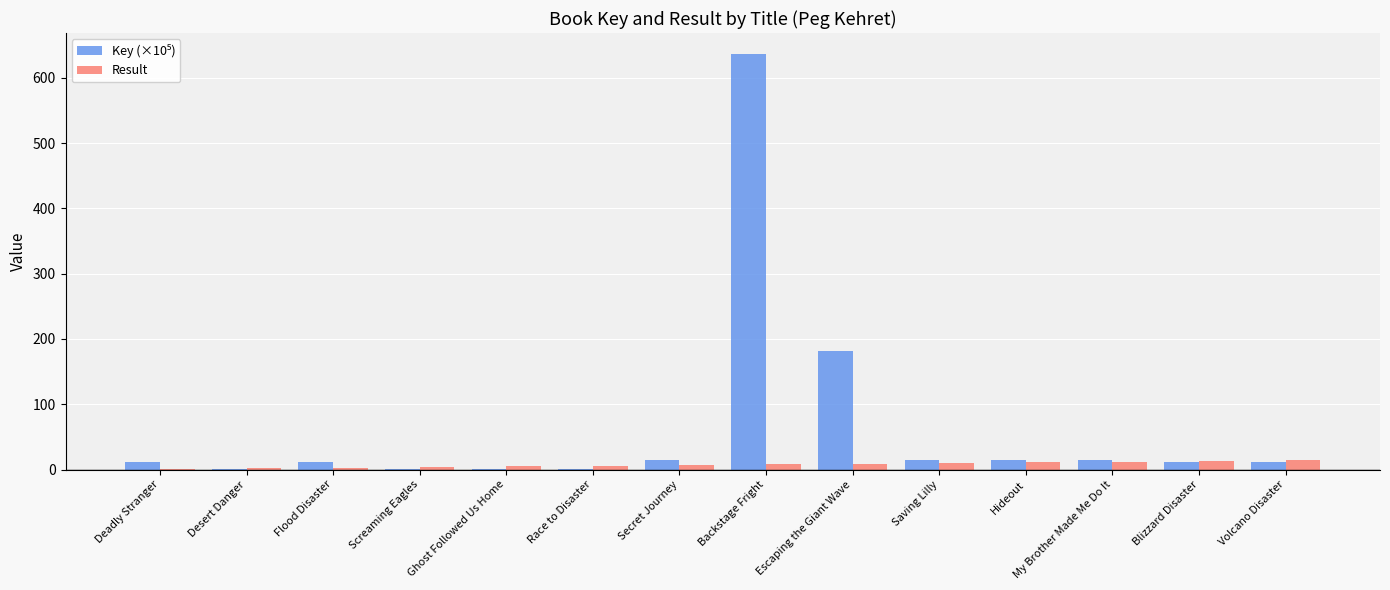

What is the spread (max minus min) of values at Blizzard Disaster?

2.2